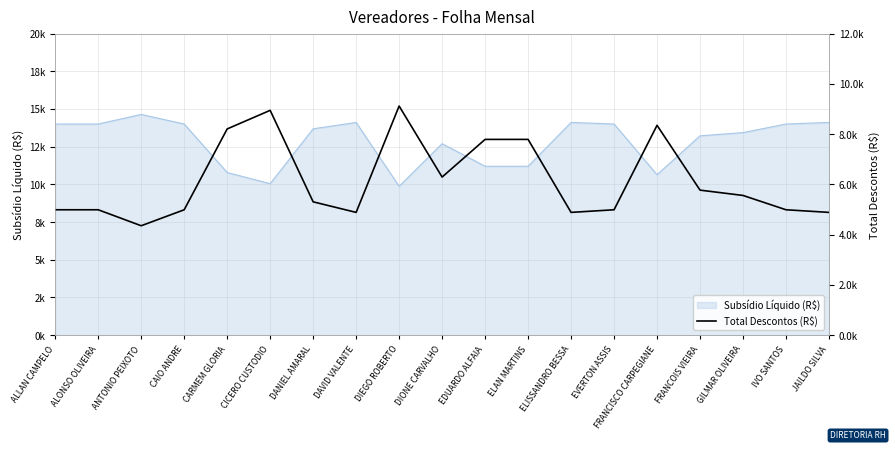

Where is the data nearest to the value 6735?

DIONE CARVALHO